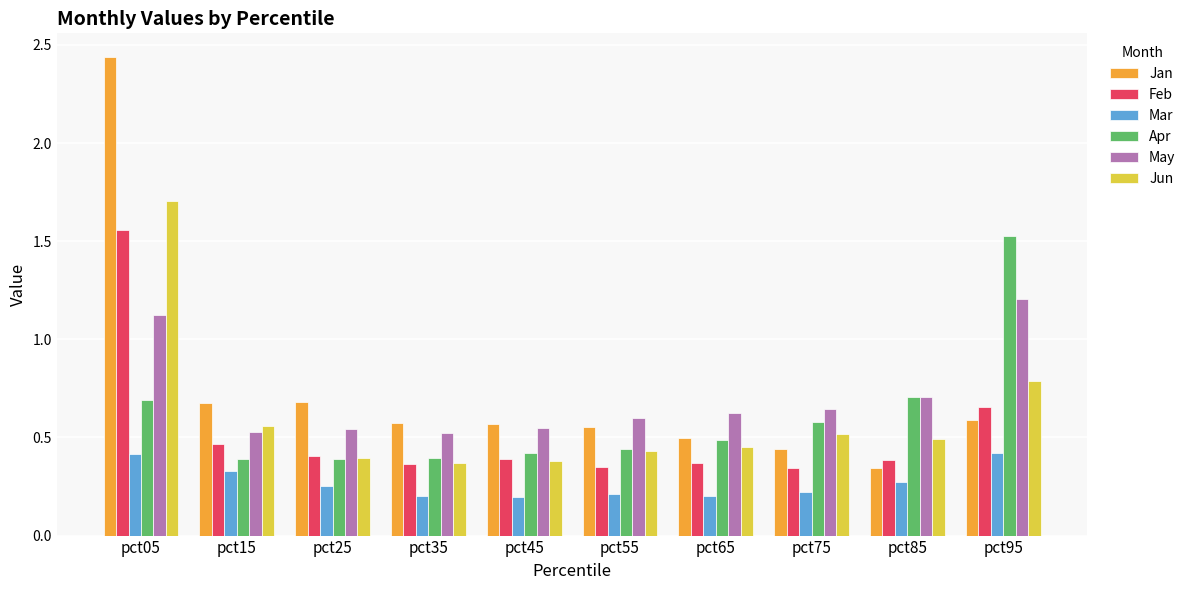

How many data points does each series have?

10